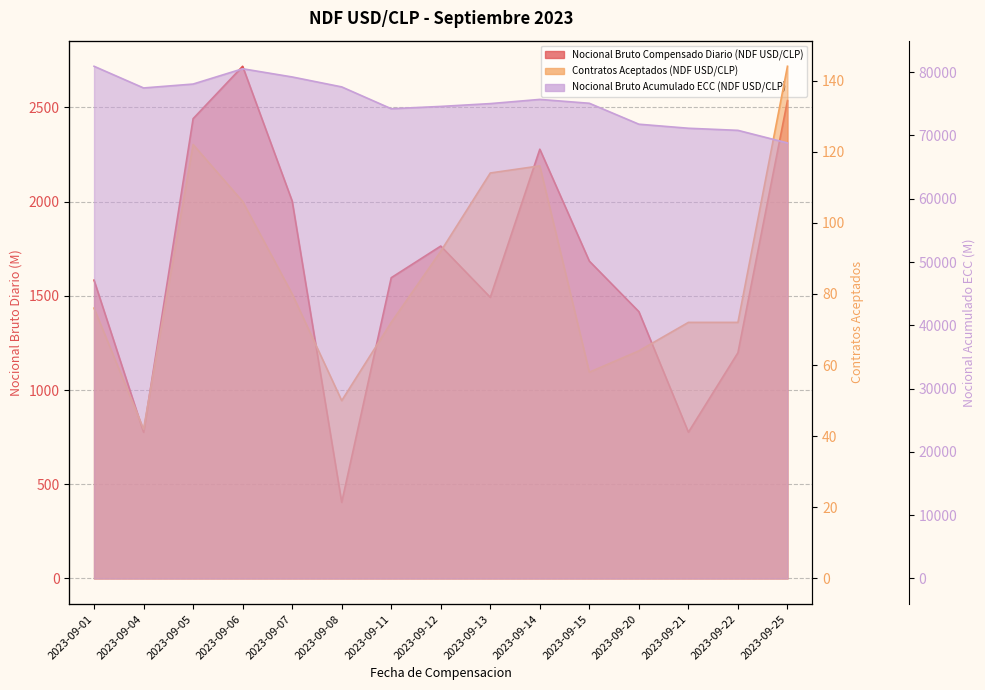

What is the difference between the second highest and second lowest values in the Nocional Bruto Acumulado ECC (NDF USD/CLP) series?

9733.9